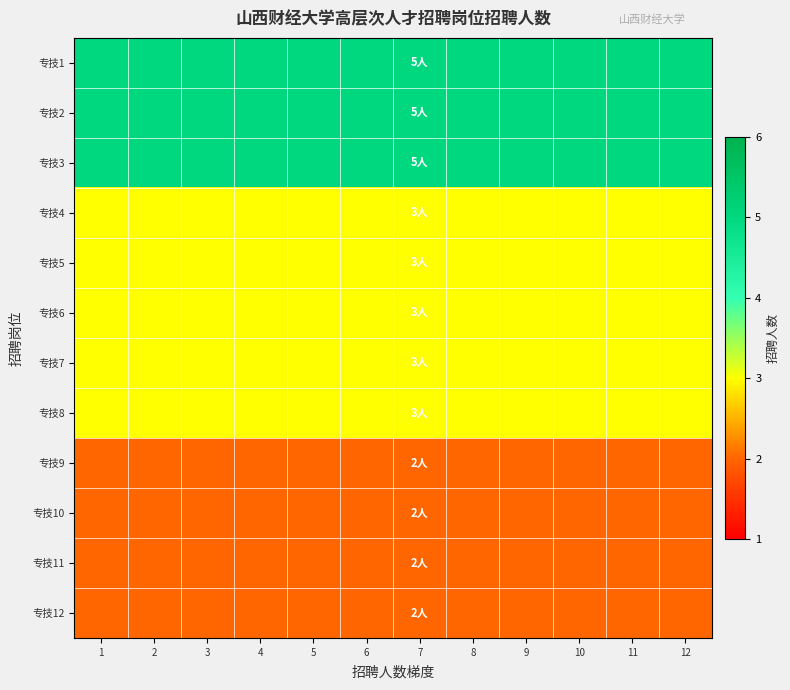

Which series has the largest range (max minus min)?

专技1